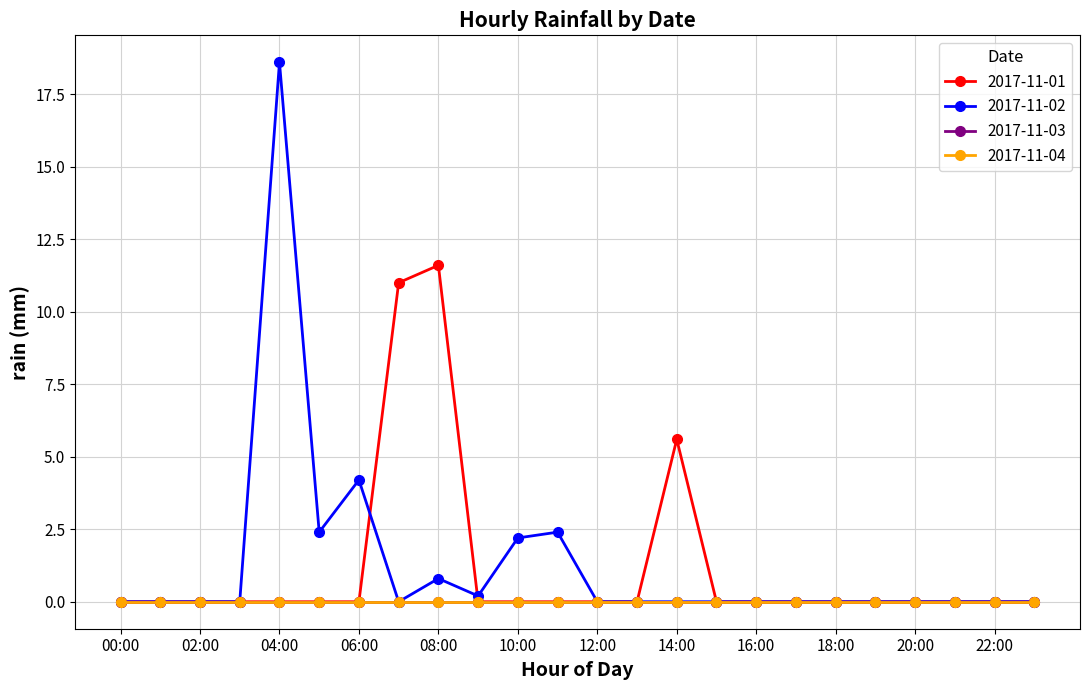

Where do 2017-11-01 and 2017-11-02 first cross each other?

06:00 and 07:00